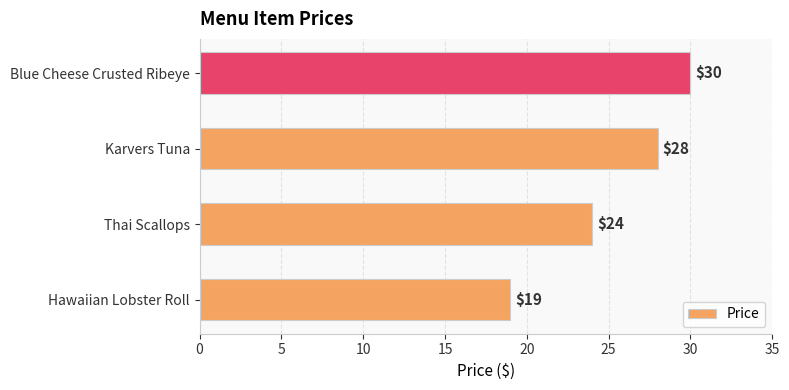

At which label is the value closest to 24?

Thai Scallops